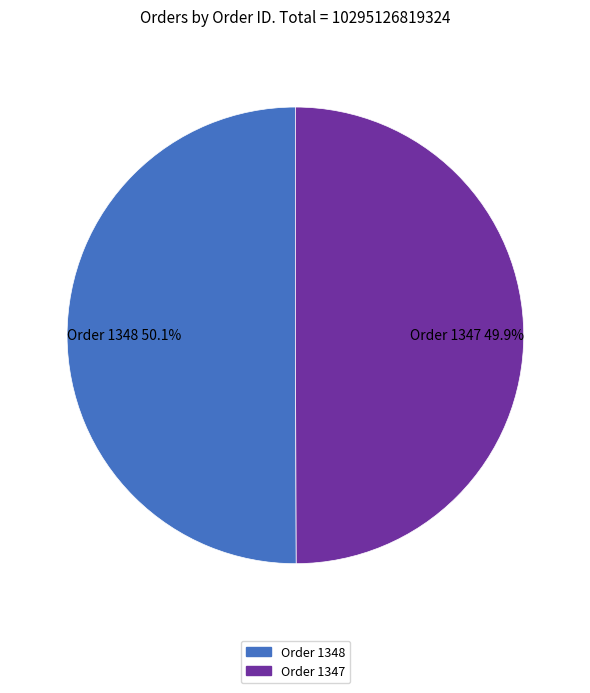

What is the ratio of the value at Order 1348 to the value at Order 1347?

1.0